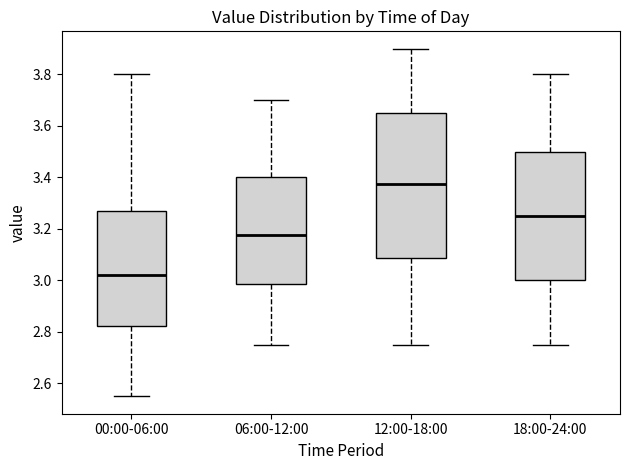

Reading left to right, transcribe this box plot: for each box, give where its median line is, the range the box spans, and where its two whiskers end, as read against the y-axis. The values are not printed on the chart, so give them approximately, as read against the axis.

00:00-06:00: median 3.02, box 2.82 to 3.28, whiskers 2.56 to 3.80
06:00-12:00: median 3.18, box 2.98 to 3.40, whiskers 2.76 to 3.70
12:00-18:00: median 3.38, box 3.08 to 3.66, whiskers 2.76 to 3.90
18:00-24:00: median 3.26, box 3.00 to 3.50, whiskers 2.76 to 3.80